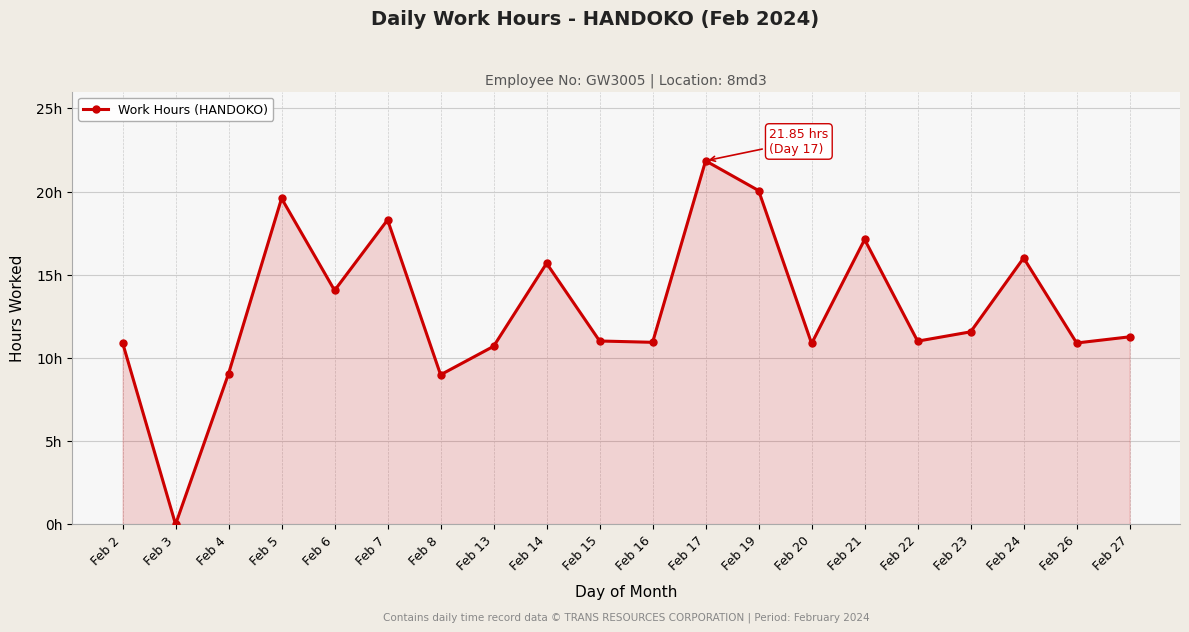

What value does the data have at Feb 5?

19.6